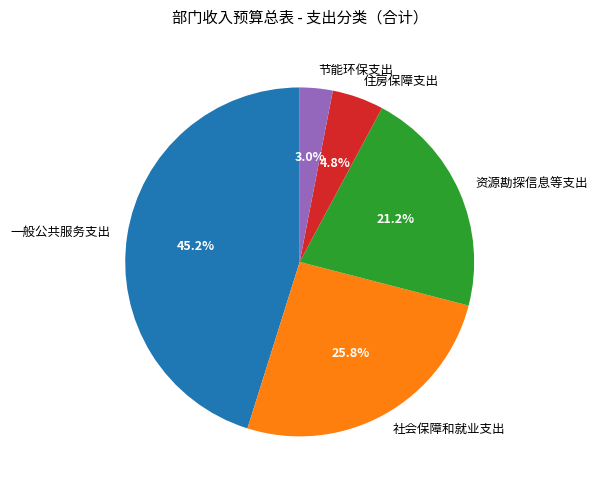

Approximately how many times larger is the value at 社会保障和就业支出 compared to 一般公共服务支出?

0.6